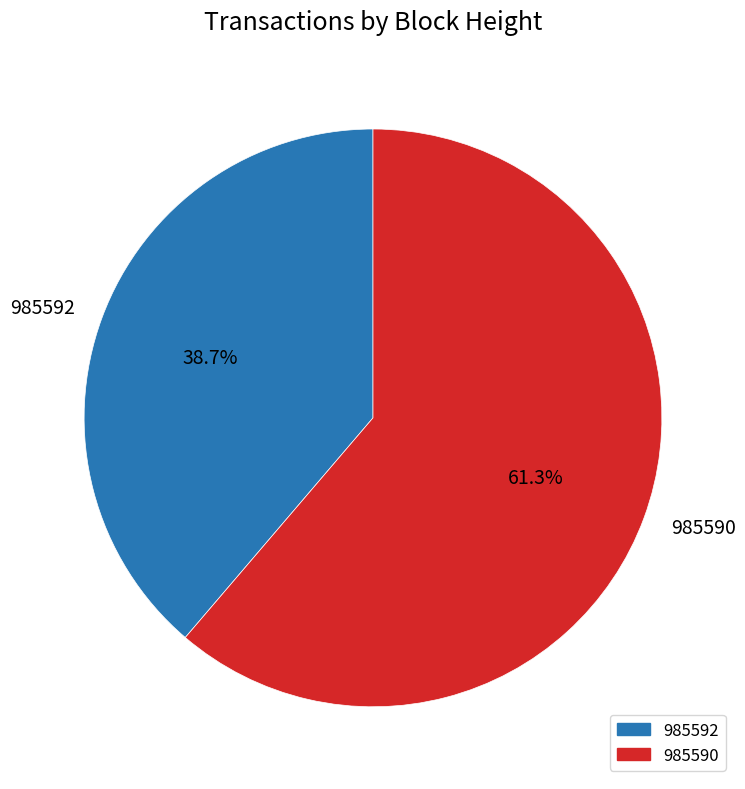

Which category has the smallest portion of the pie?

985592